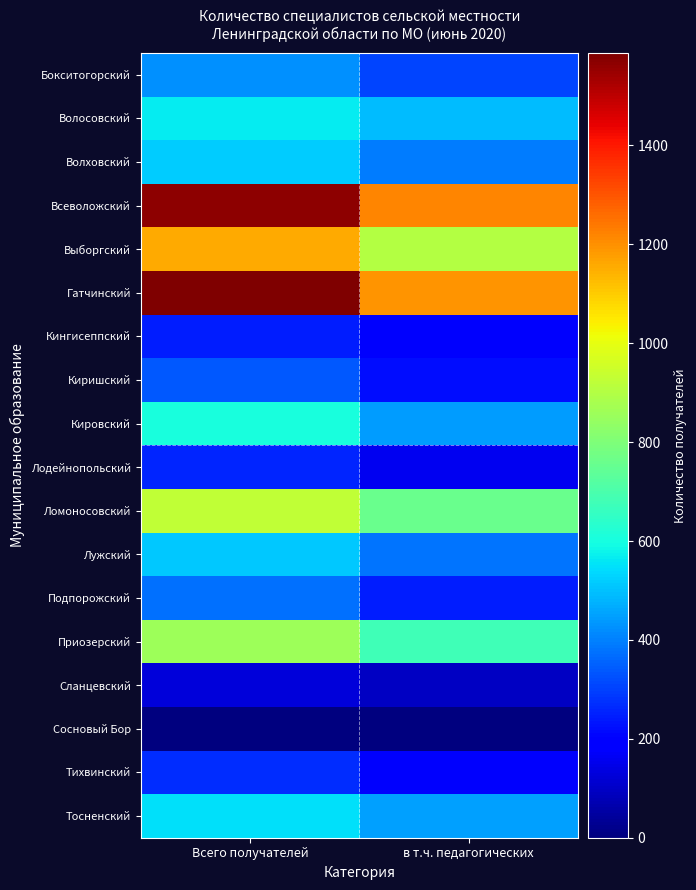

Reading left to right, transcribe all the data shown in this chart.

Бокситогорский: Всего получателей=425	в т.ч. педагогических=304
Волосовский: Всего получателей=567	в т.ч. педагогических=494
Волховский: Всего получателей=515	в т.ч. педагогических=391
Всеволожский: Всего получателей=1566	в т.ч. педагогических=1217
Выборгский: Всего получателей=1159	в т.ч. педагогических=902
Гатчинский: Всего получателей=1587	в т.ч. педагогических=1196
Кингисеппский: Всего получателей=243	в т.ч. педагогических=178
Киришский: Всего получателей=339	в т.ч. педагогических=217
Кировский: Всего получателей=603	в т.ч. педагогических=442
Лодейнопольский: Всего получателей=259	в т.ч. педагогических=158
Ломоносовский: Всего получателей=925	в т.ч. педагогических=758
Лужский: Всего получателей=513	в т.ч. педагогических=384
Подпорожский: Всего получателей=373	в т.ч. педагогических=245
Приозерский: Всего получателей=859	в т.ч. педагогических=680
Сланцевский: Всего получателей=130	в т.ч. педагогических=93
Сосновый Бор: Всего получателей=0	в т.ч. педагогических=0
Тихвинский: Всего получателей=271	в т.ч. педагогических=178
Тосненский: Всего получателей=547	в т.ч. педагогических=452